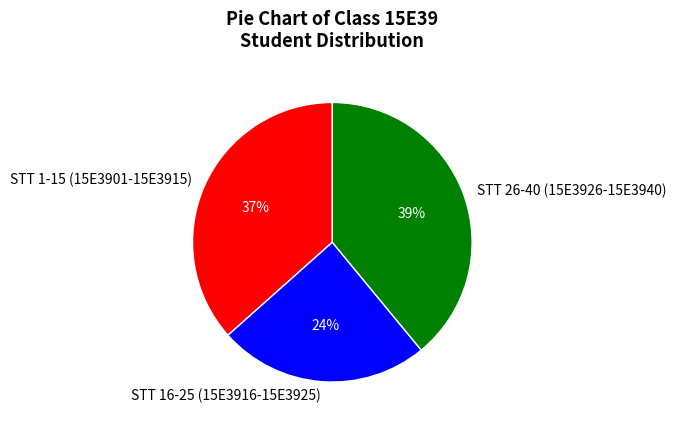

What is the largest slice in the pie chart?

STT 26-40 (15E3926-15E3940)